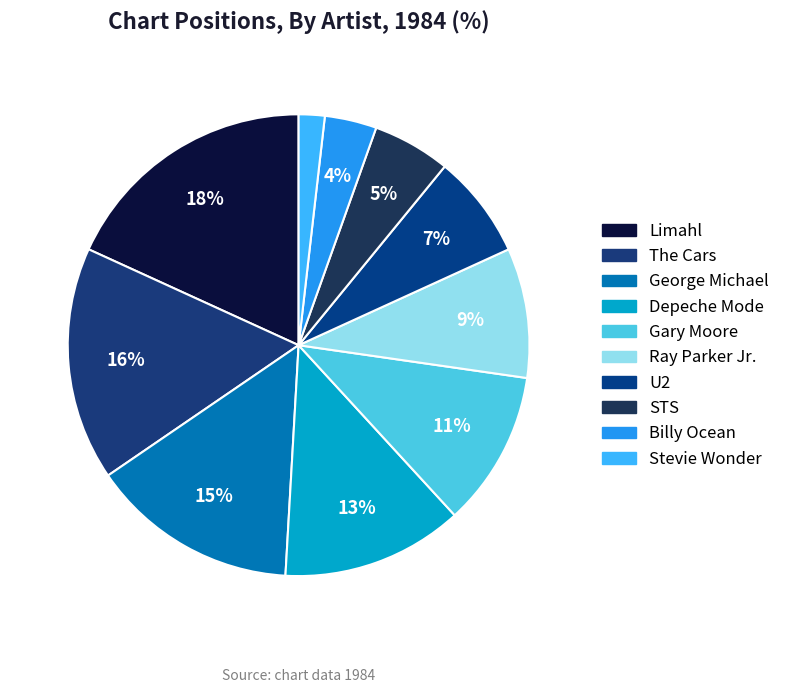

How many slices are in this pie chart?

10